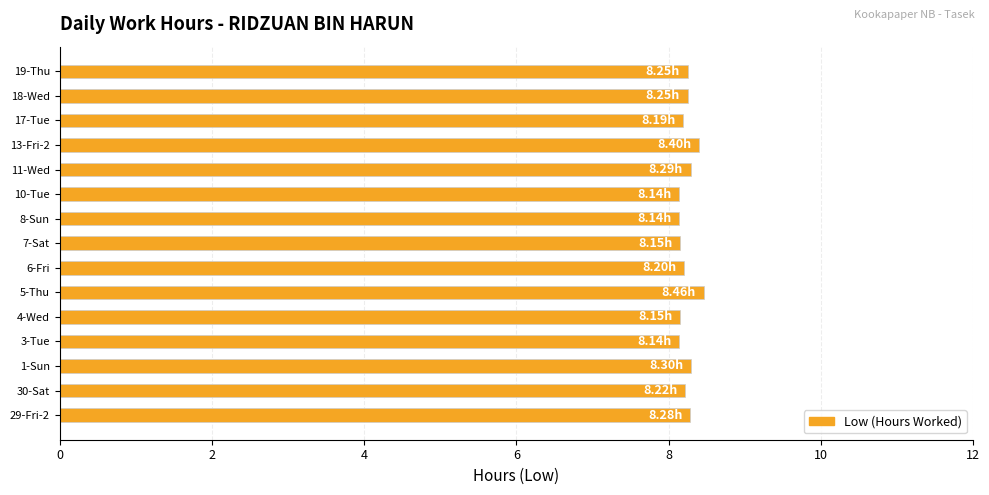

Approximately how many times larger is the value at 18-Wed compared to 29-Fri-2?

1.0